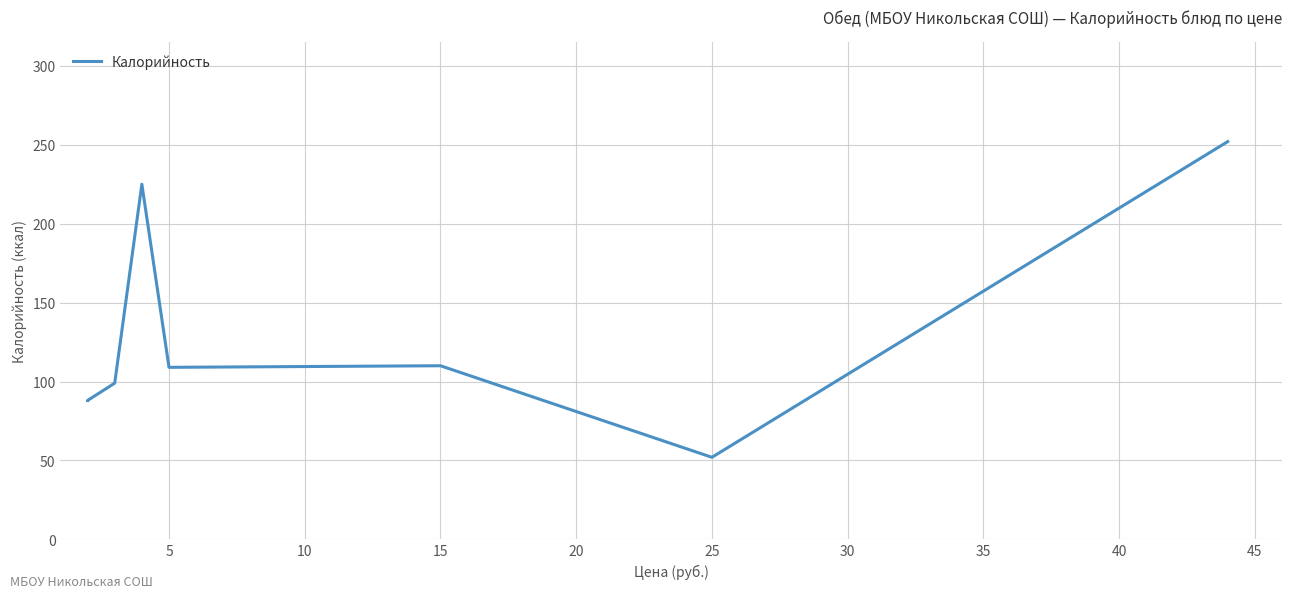

What is the value of the 6th point from the left?

110.0